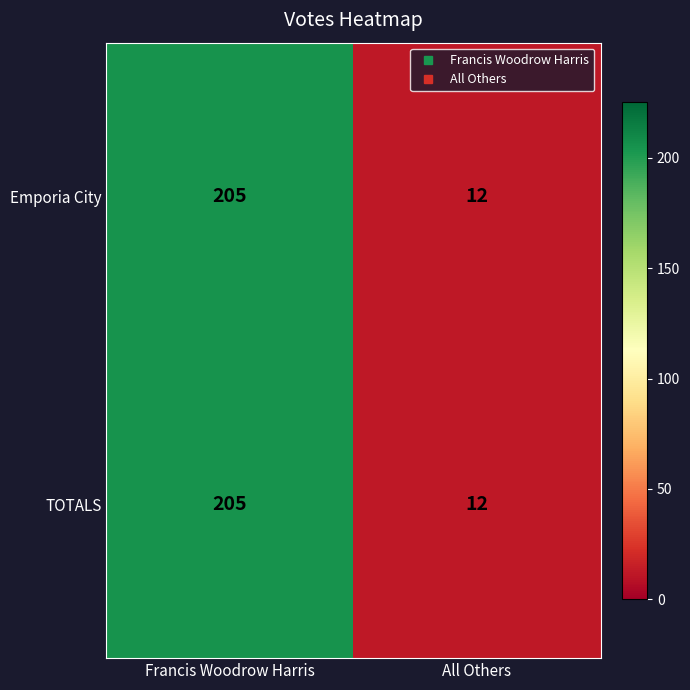

Read the TOTALS value at All Others, to the nearest 5.

10